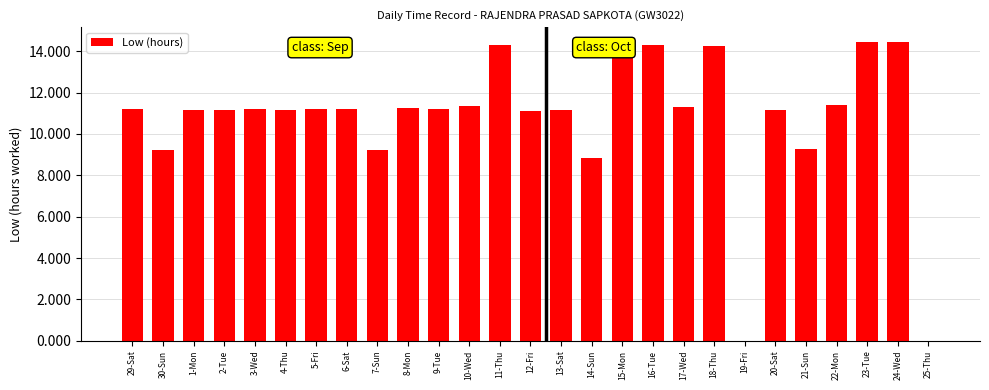

Are the bars grouped side by side (vs. stacked)?

No